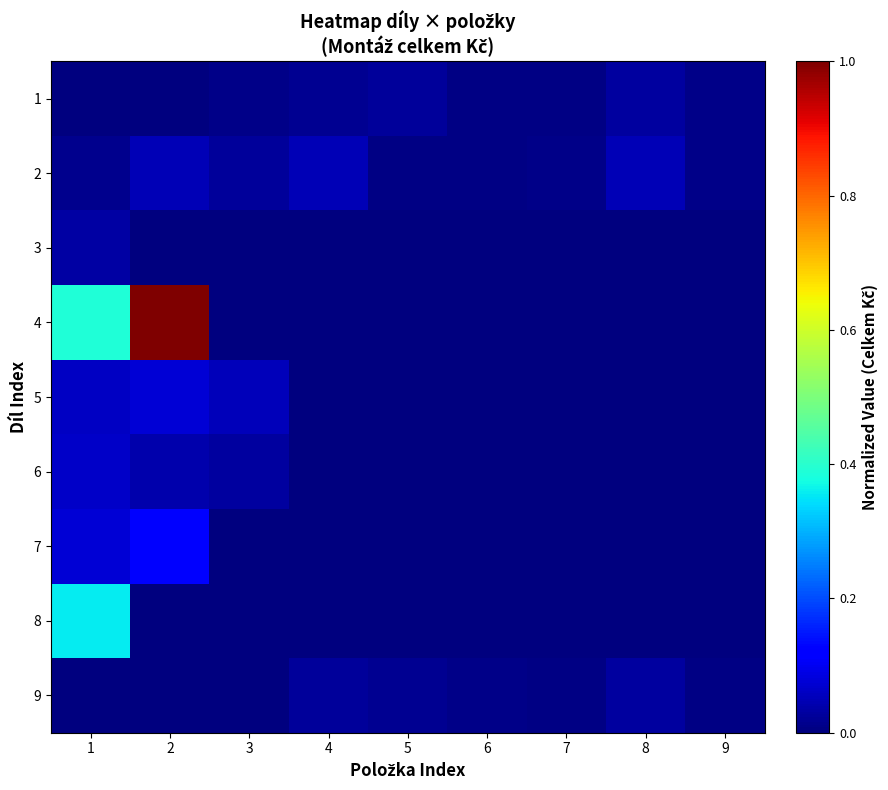

At which category is the sum across all series the highest?

2